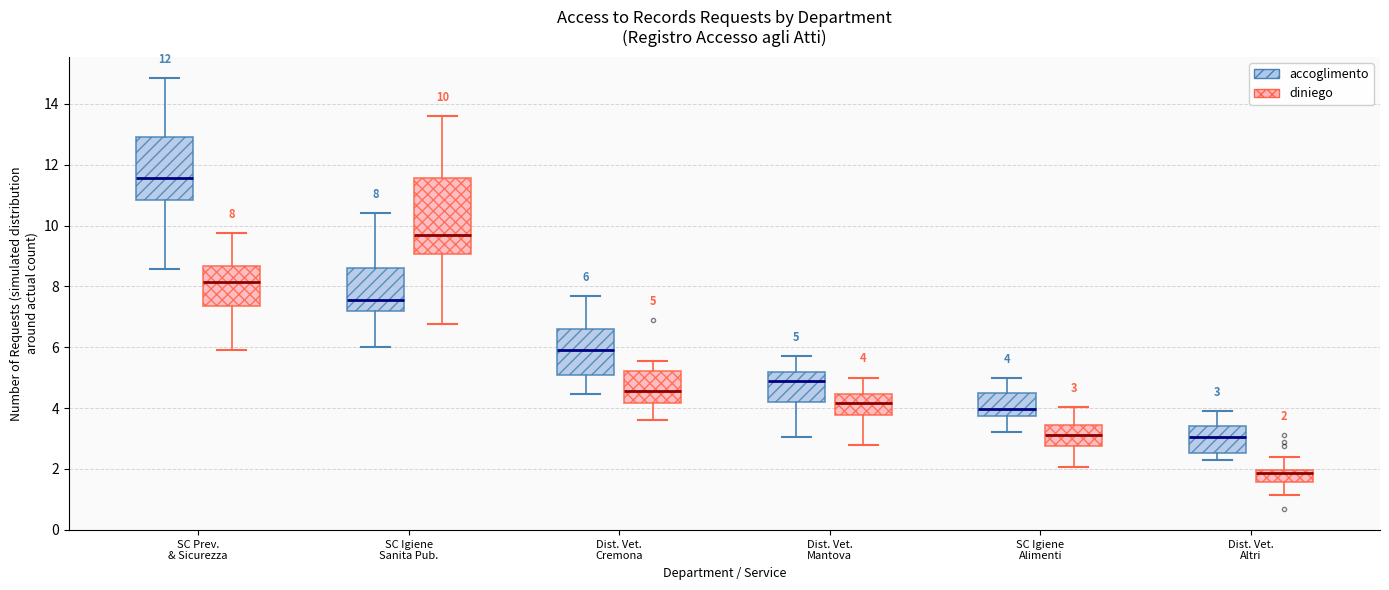

Which box is the tallest, from its lower edge to its upper edge?

SC Igiene Sanita Pub. (diniego)